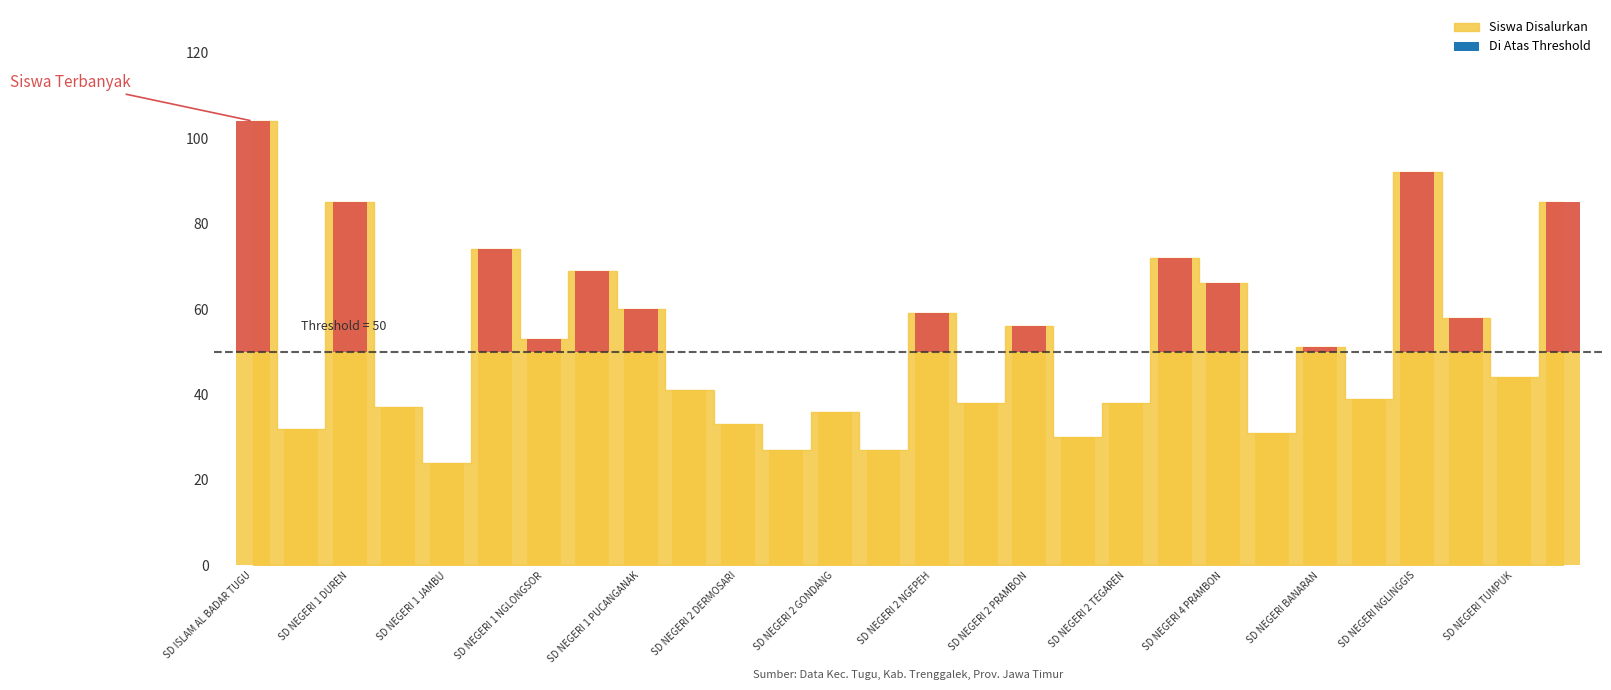

Where does the Siswa Pemberian Relaksasi series first go above 13?

SD ISLAM AL BADAR TUGU